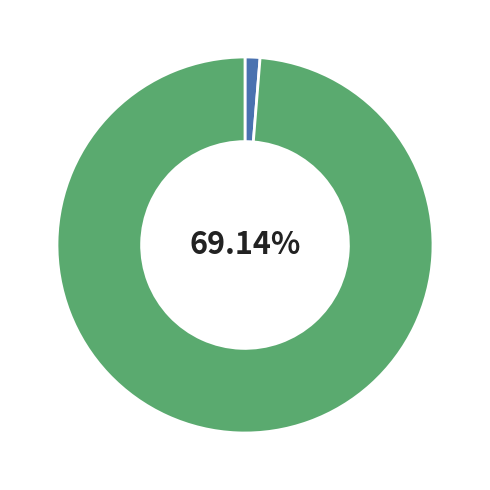

Combined, what portion of the pie is 1405049 and 1319572?

100.0%